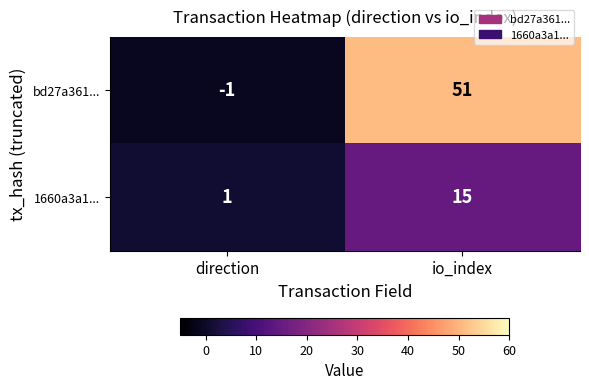

Rank the series by their average value, from lowest to highest.

1660a3a1..., bd27a361...